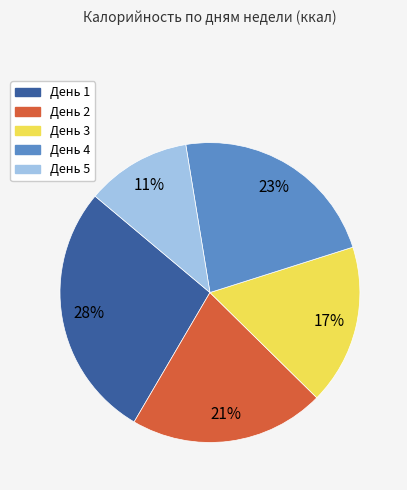

Which category has the biggest portion of the pie?

День 1